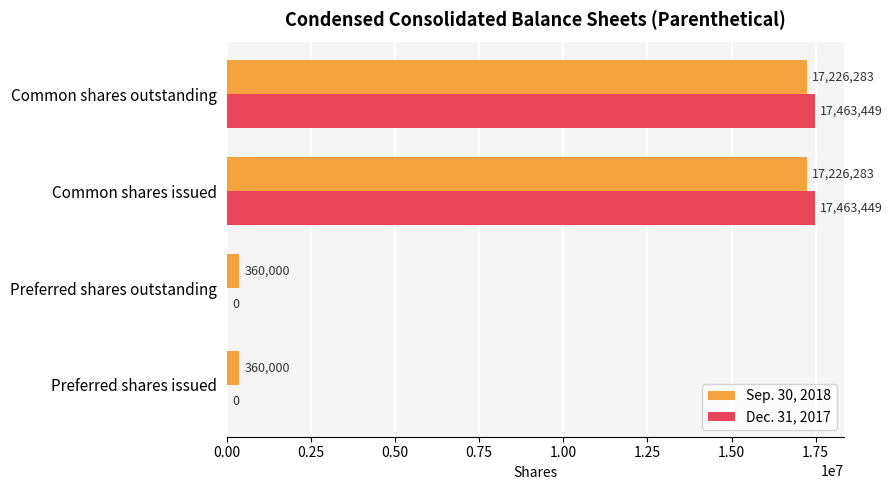

Is the value of Dec. 31, 2017 at Preferred shares issued greater than the value of Sep. 30, 2018 at Common shares issued?

No